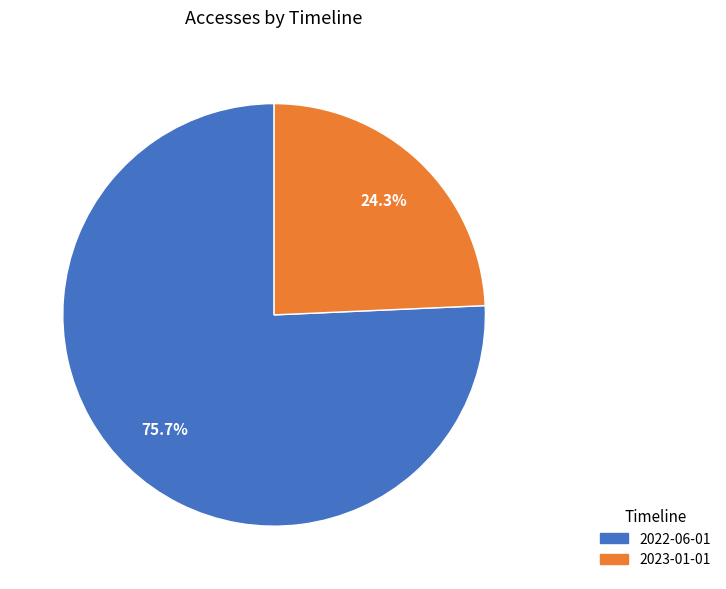

How many slices are in this pie chart?

2